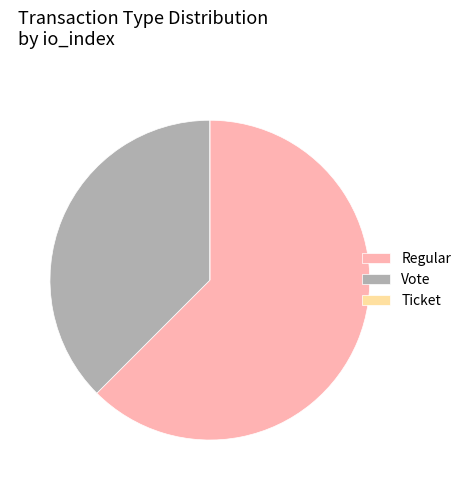

Which category accounts for the majority?

Regular